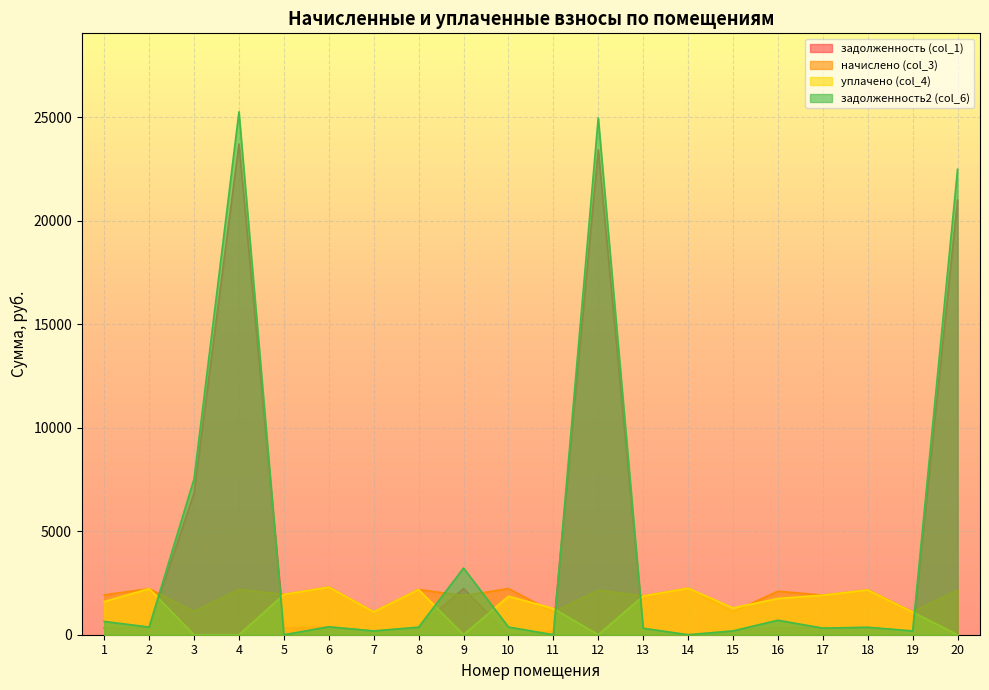

What is the difference between the second highest and minimum values in the начислено (col_3) series?

1158.2